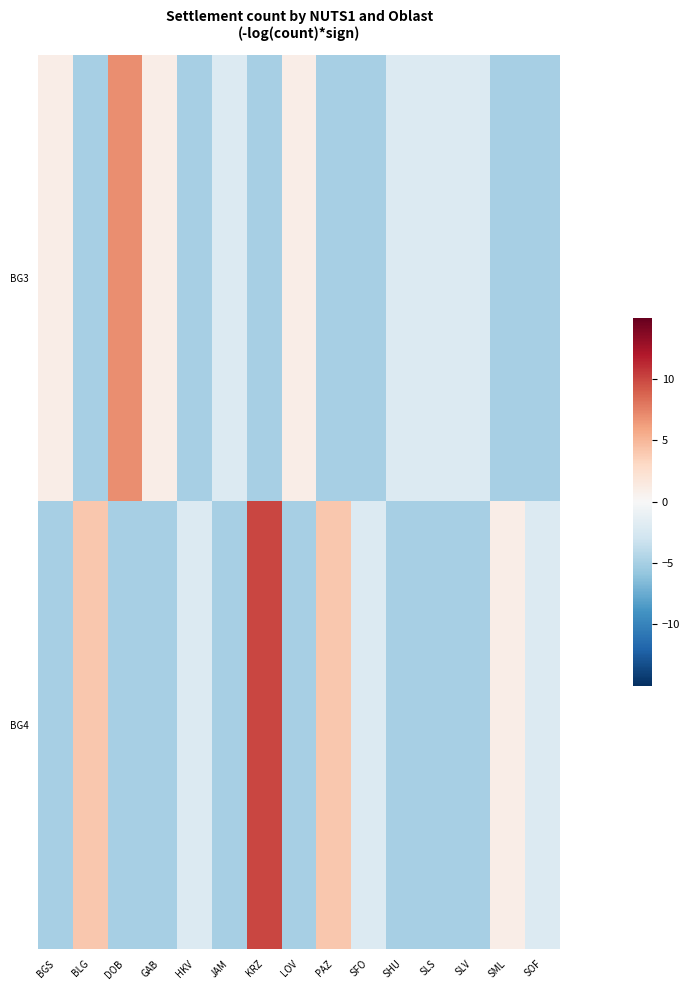

Reading left to right, transcribe all the data shown in this chart.

BG3: BGS=1	BLG=-5	DOB=7	GAB=1	HKV=-5	JAM=-2	KRZ=-5	LOV=1	PAZ=-5	SFO=-5	SHU=-2	SLS=-2	SLV=-2	SML=-5	SOF=-5
BG4: BGS=-5	BLG=4	DOB=-5	GAB=-5	HKV=-2	JAM=-5	KRZ=10	LOV=-5	PAZ=4	SFO=-2	SHU=-5	SLS=-5	SLV=-5	SML=1	SOF=-2